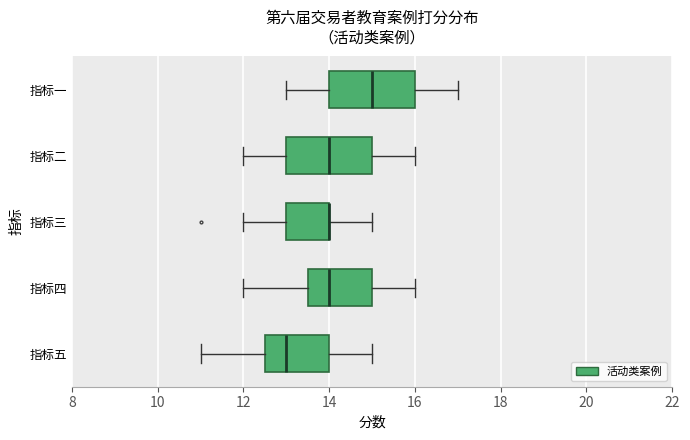

Reading bottom to top, read every box against the x-axis: the position of its median line, the range the box covers, and the ends of its whiskers. The values are not printed on the chart, so give them approximately, as read against the axis.

指标五: median 13.0, box 12.6 to 14.0, whiskers 11.0 to 15.0
指标四: median 14.0, box 13.6 to 15.0, whiskers 12.0 to 16.0
指标三: median 14.0 (drawn on the box's right edge), box 13.0 to 14.0, whiskers 12.0 to 15.0
指标二: median 14.0, box 13.0 to 15.0, whiskers 12.0 to 16.0
指标一: median 15.0, box 14.0 to 16.0, whiskers 13.0 to 17.0